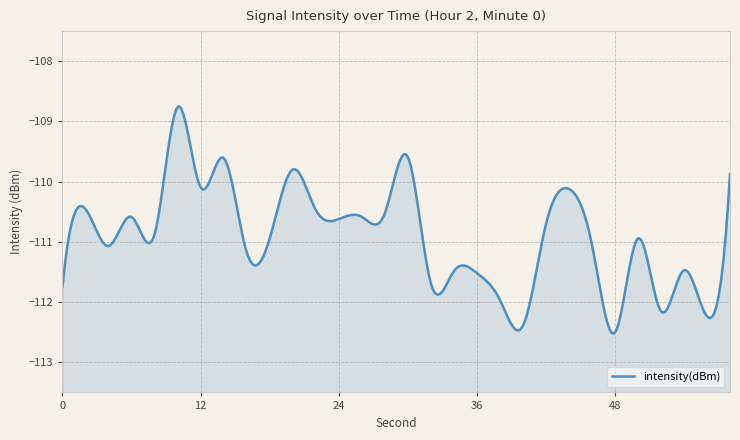

Which has a higher value, 28 or 48?

28